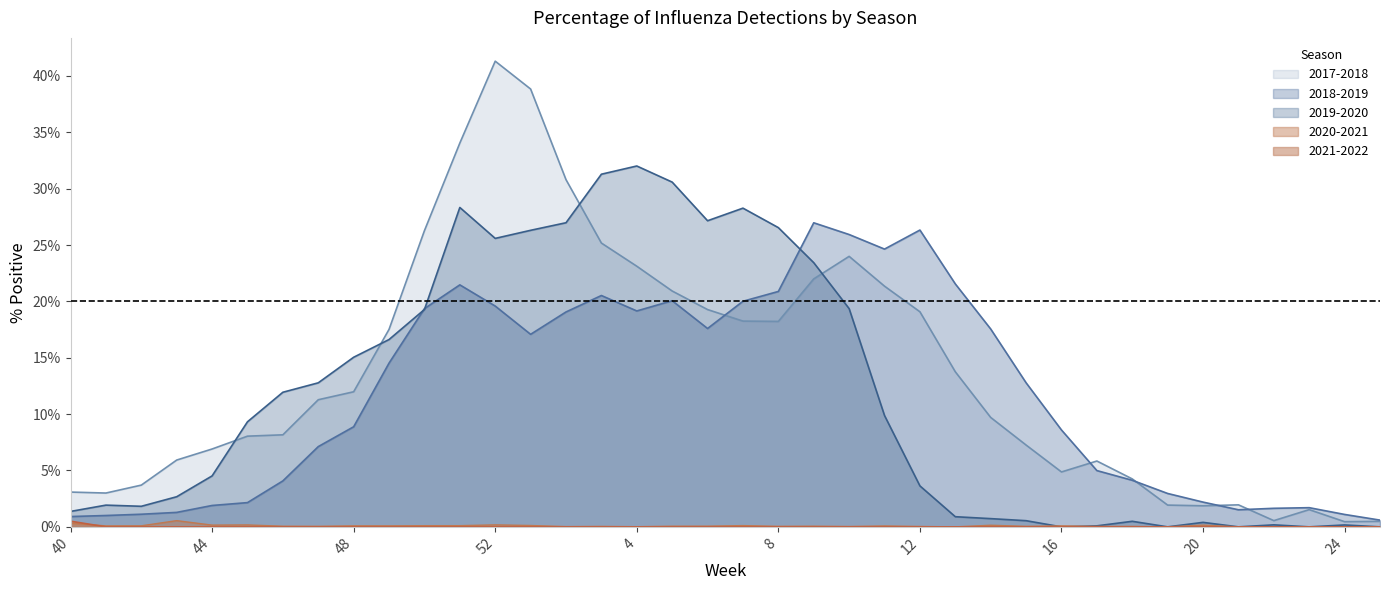

Which series has the largest range (max minus min)?

2017-2018